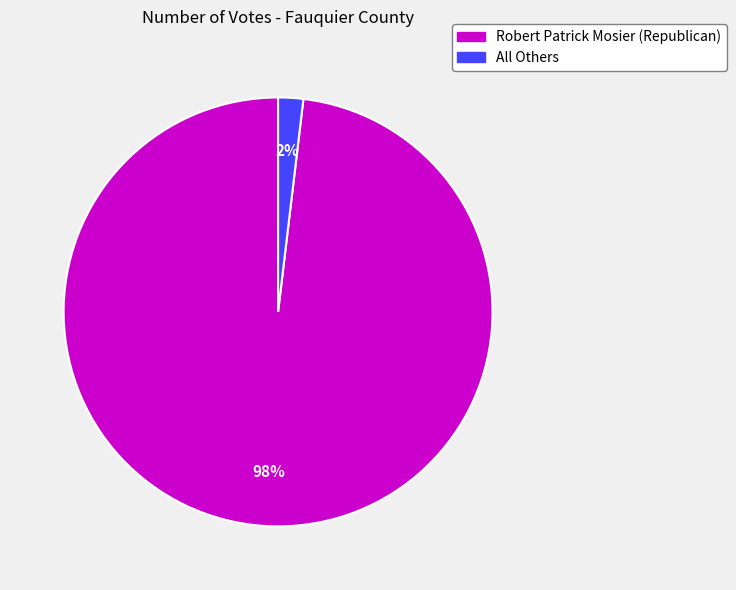

What percentage is the All Others slice, to the nearest percent?

2%